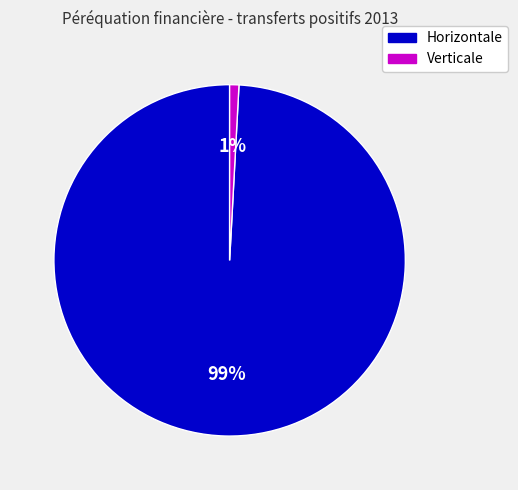

Does any single category account for the majority?

Yes